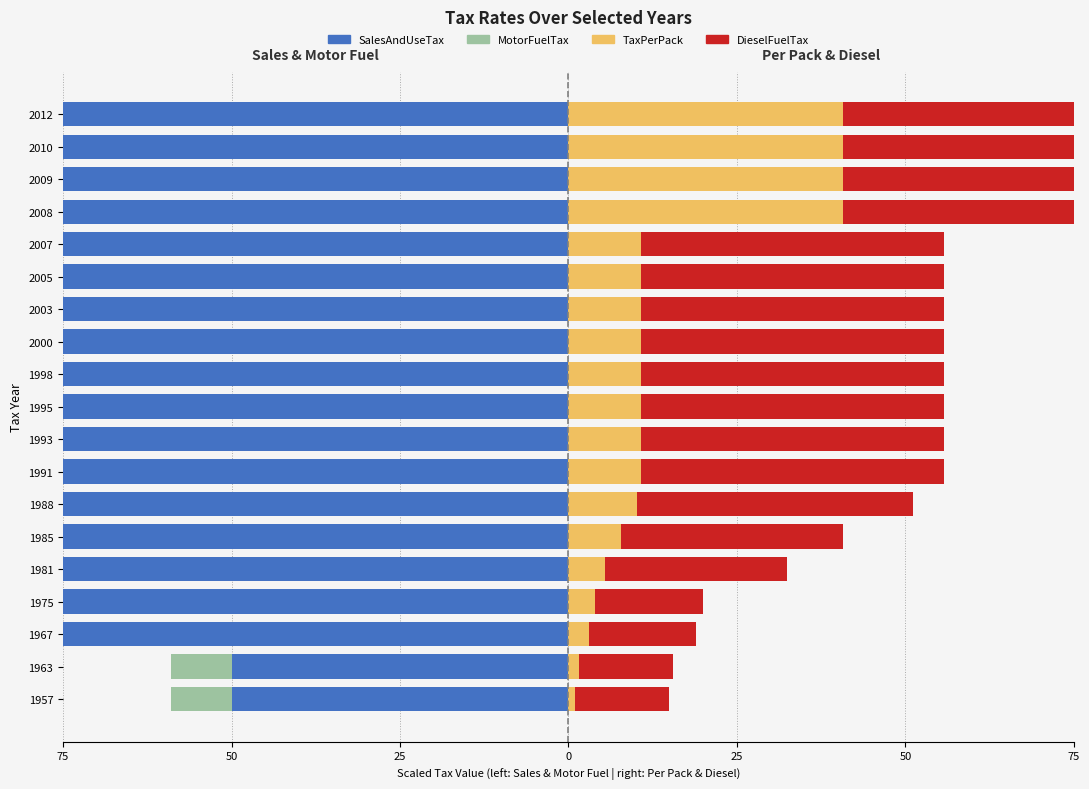

What is the value of the SalesAndUseTax bar at the 16th from the left?

-125.0